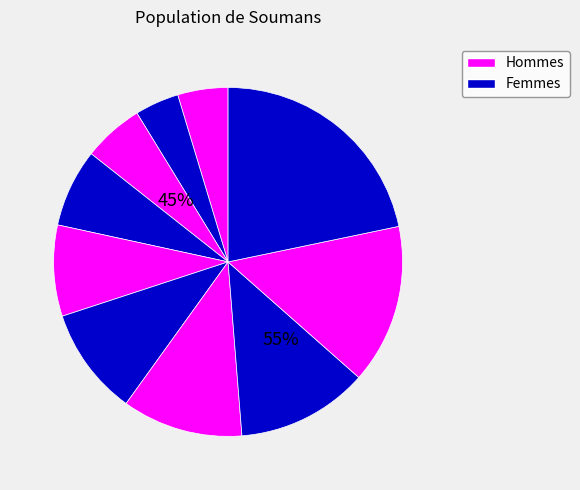

How many segments does this pie chart have?

10